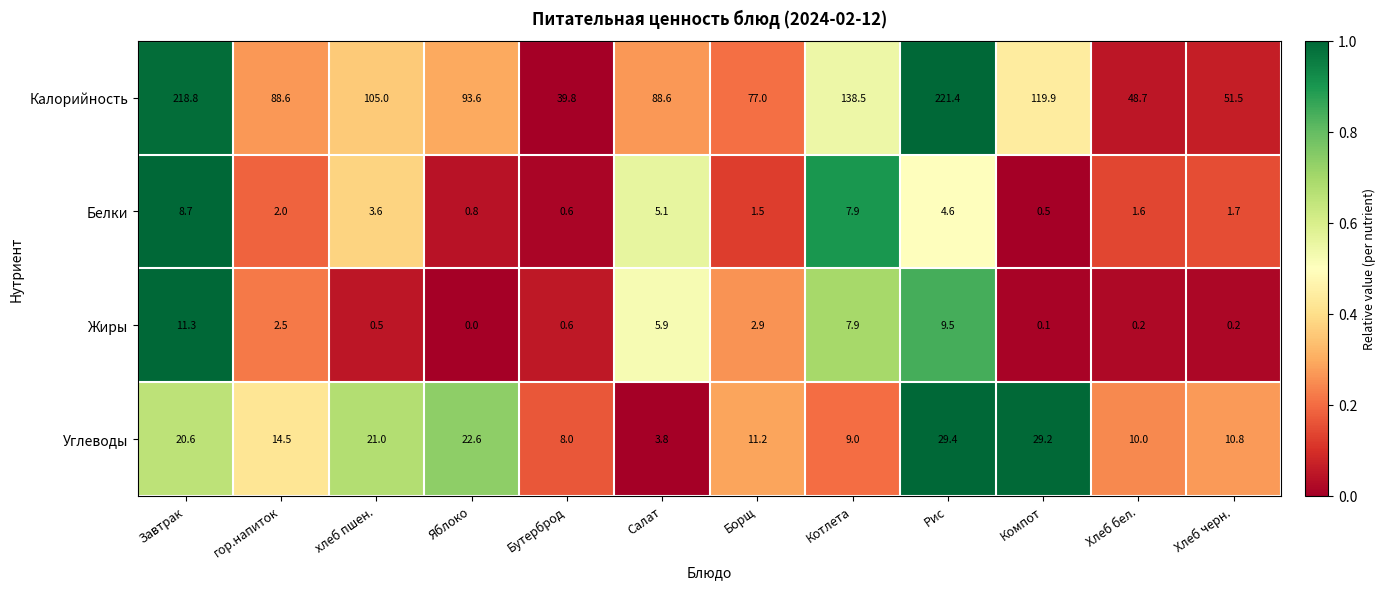

True or false: Белки has a value of 1.1 at Хлеб черн..

False